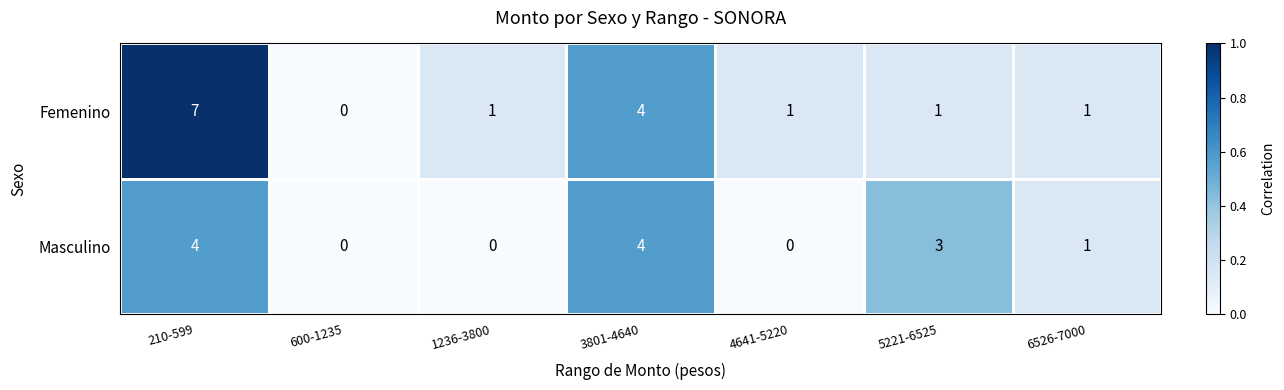

How many Masculino values are between 0 and 4?

7